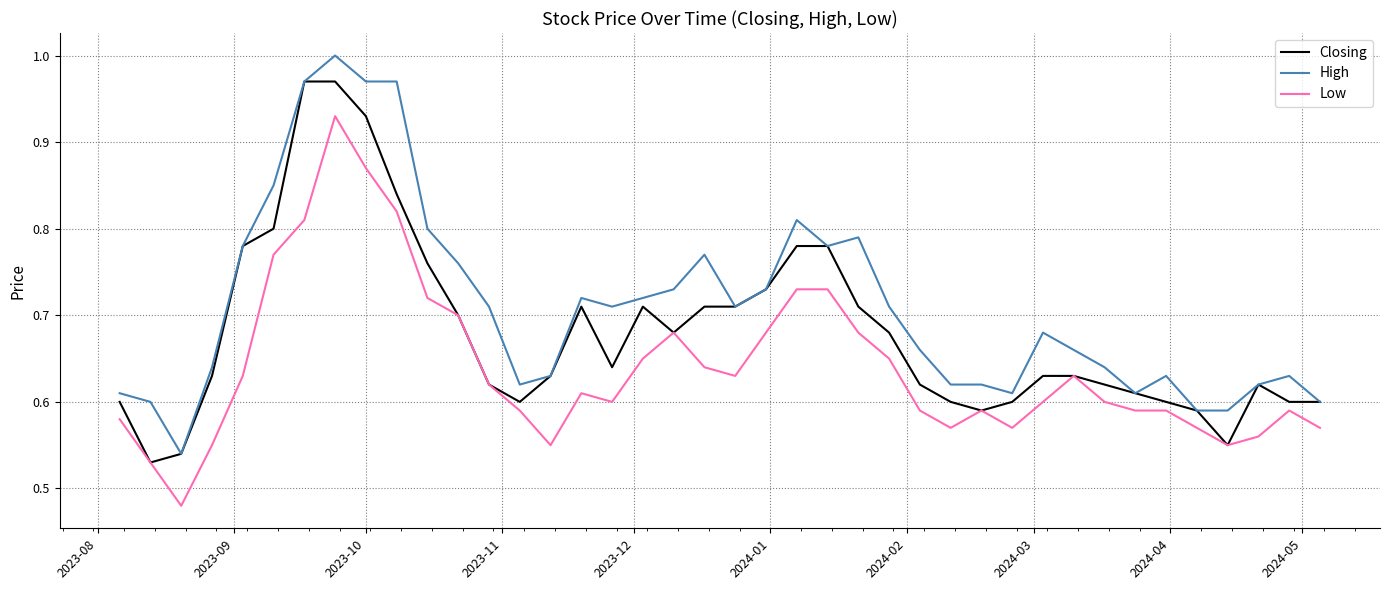

Count the number of categories in the chart.

40